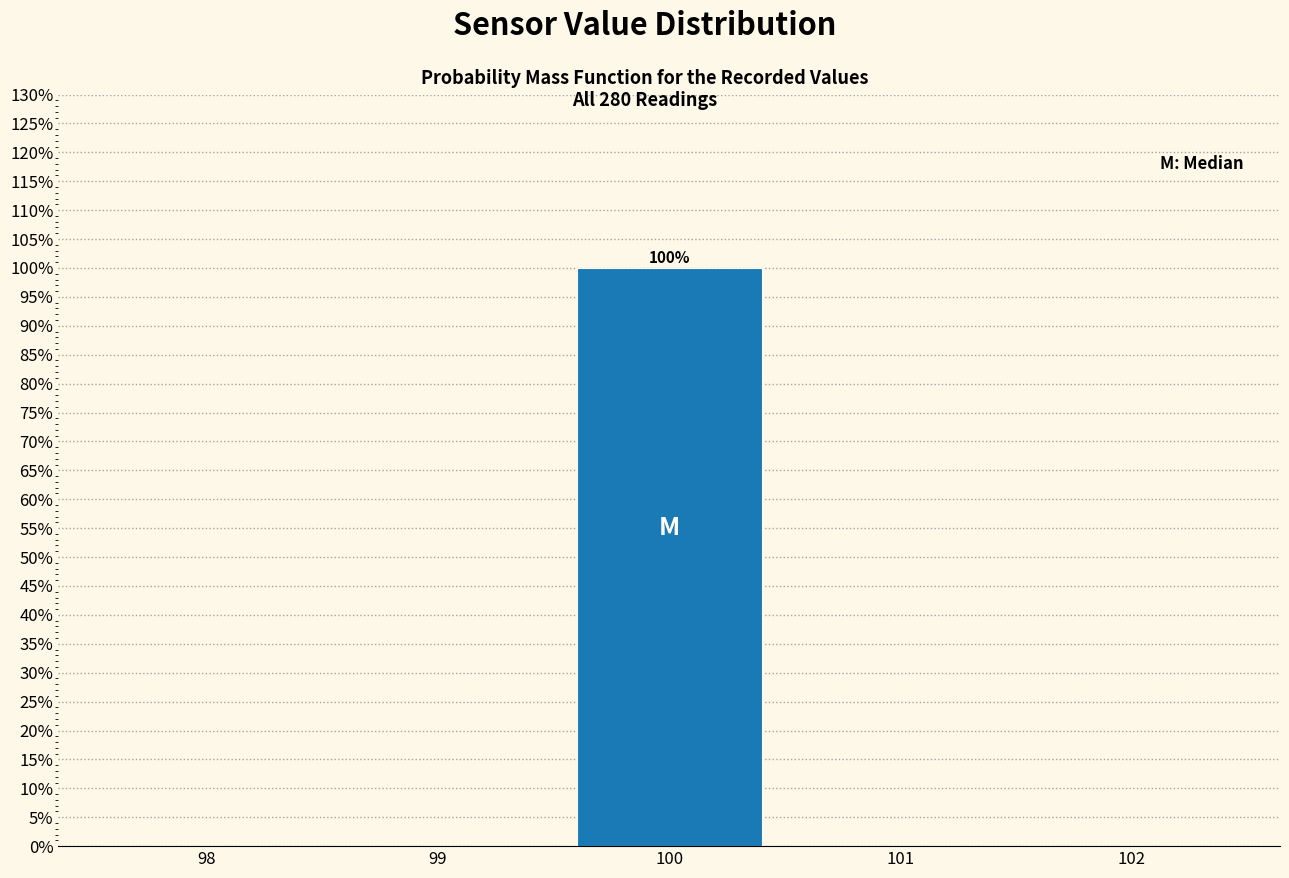

Over which range of the x-axis is the bar tallest?

99.5 to 100.5